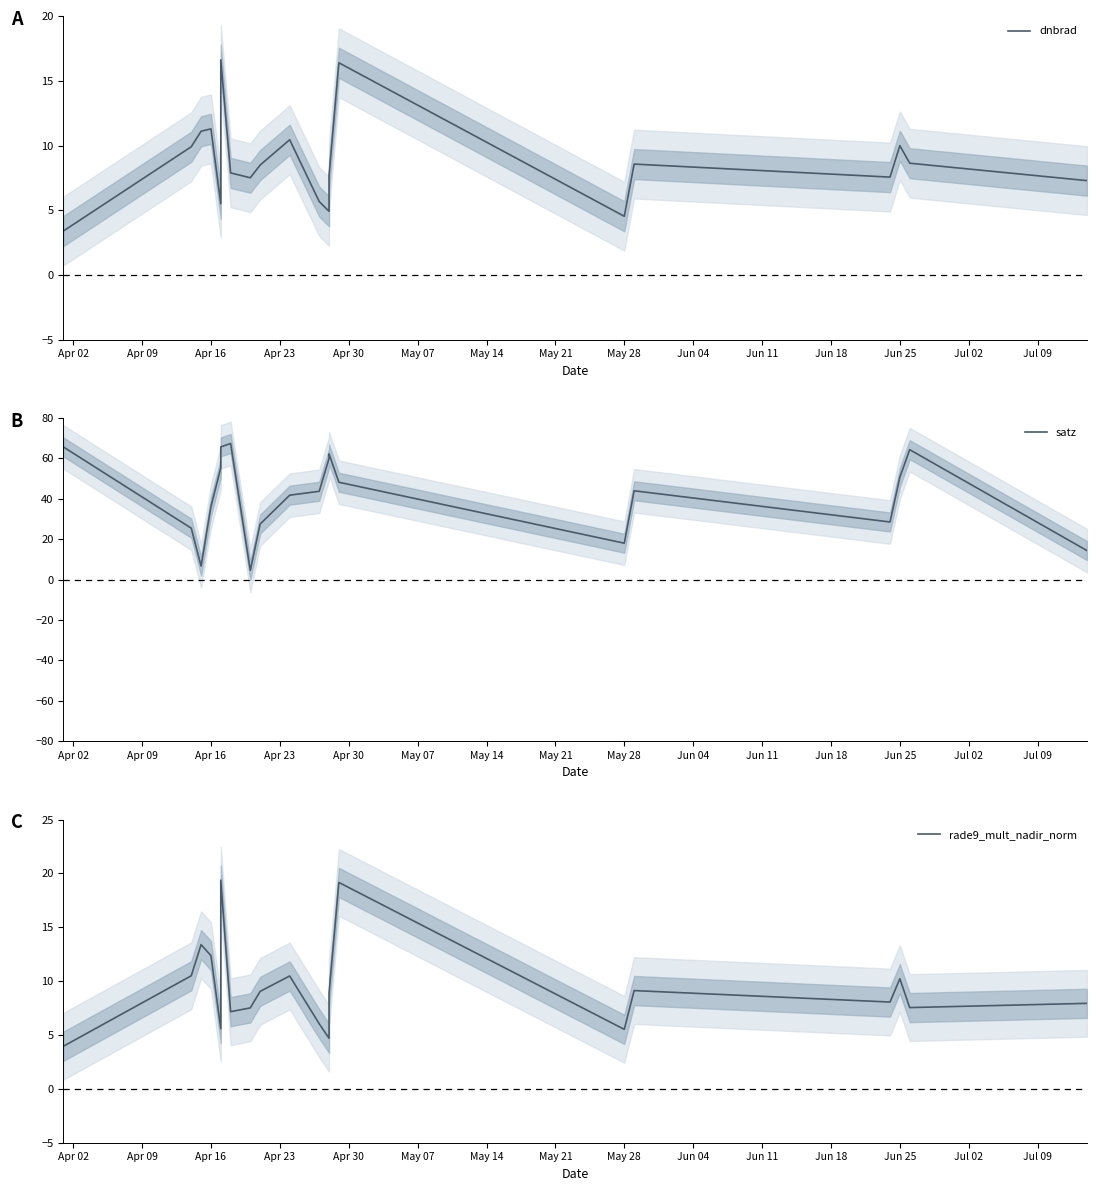

True or false: rade9_mult_nadir_norm has a value of 13.4 at Apr 16.

True